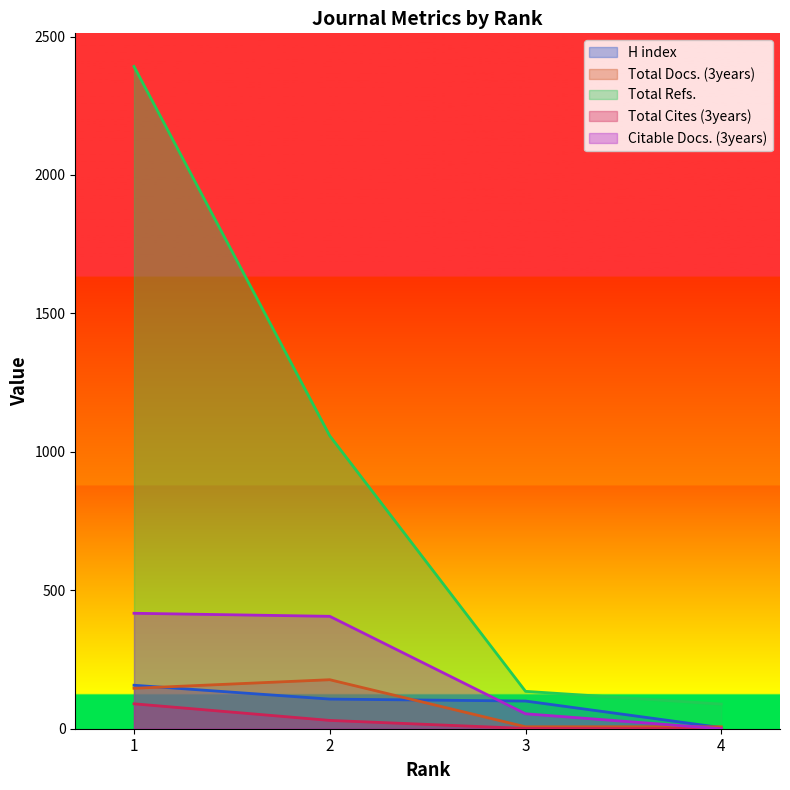

The value of Total Refs. at 1 is 2392. True or false?

True